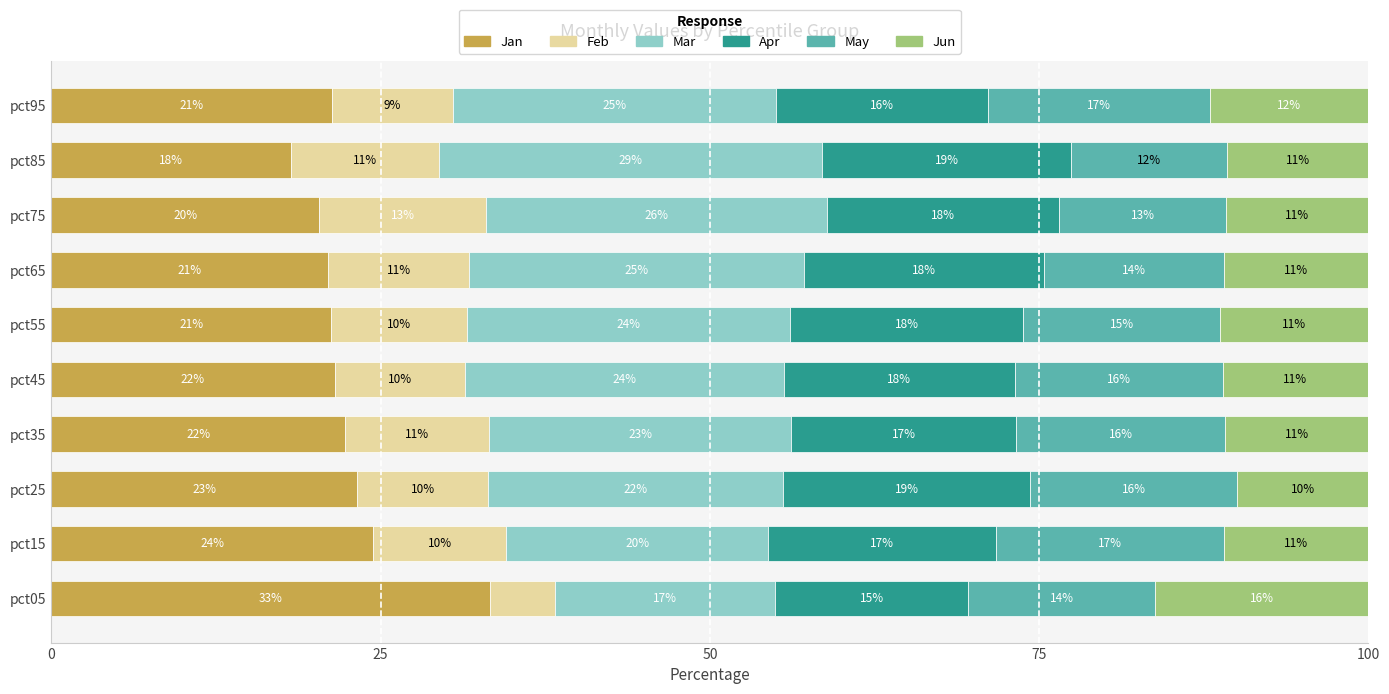

At which label does Jan reach its peak?

pct05